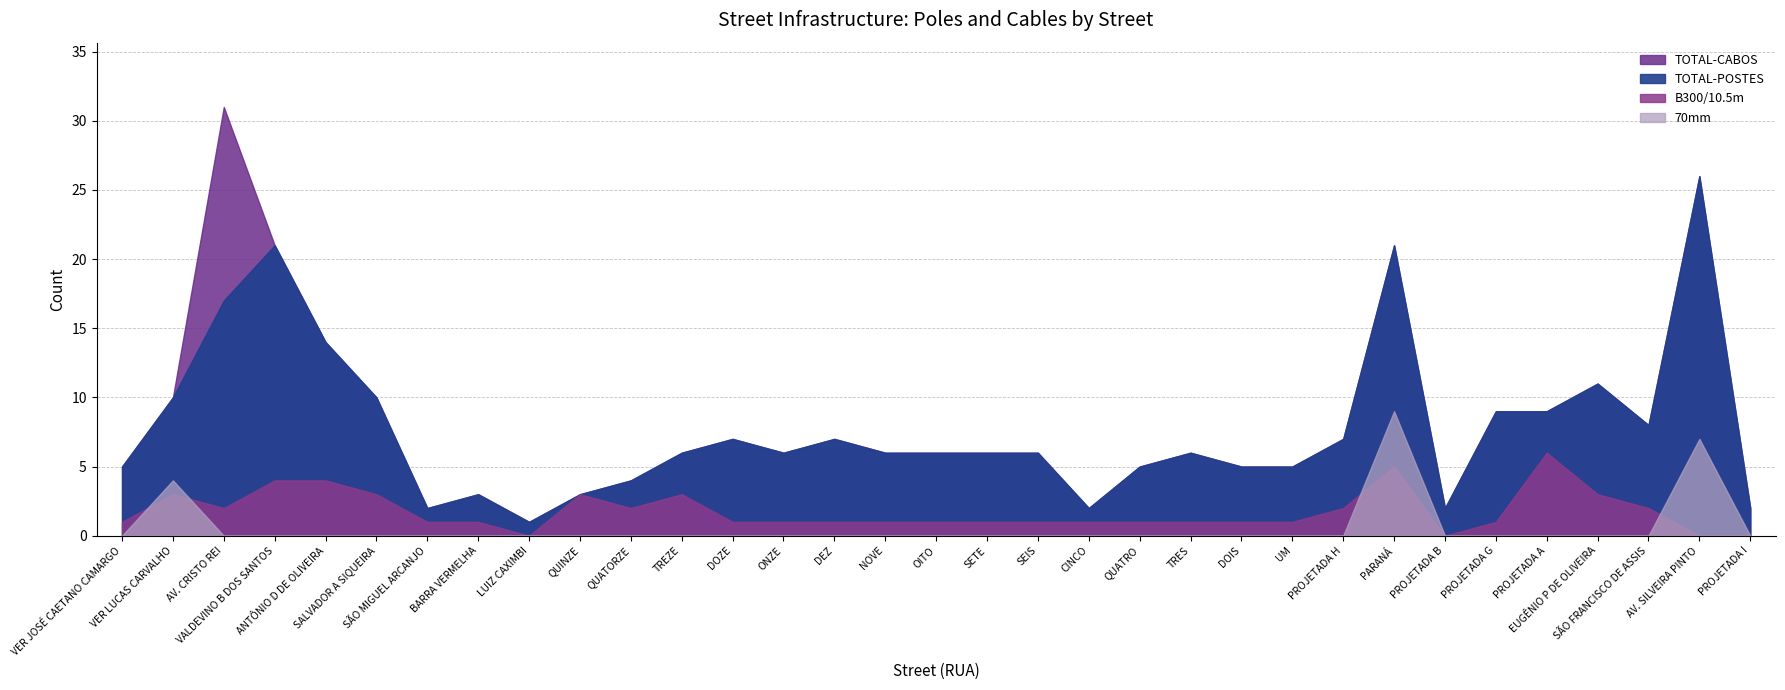

How many times do B300/10.5m and 70mm cross each other?

4